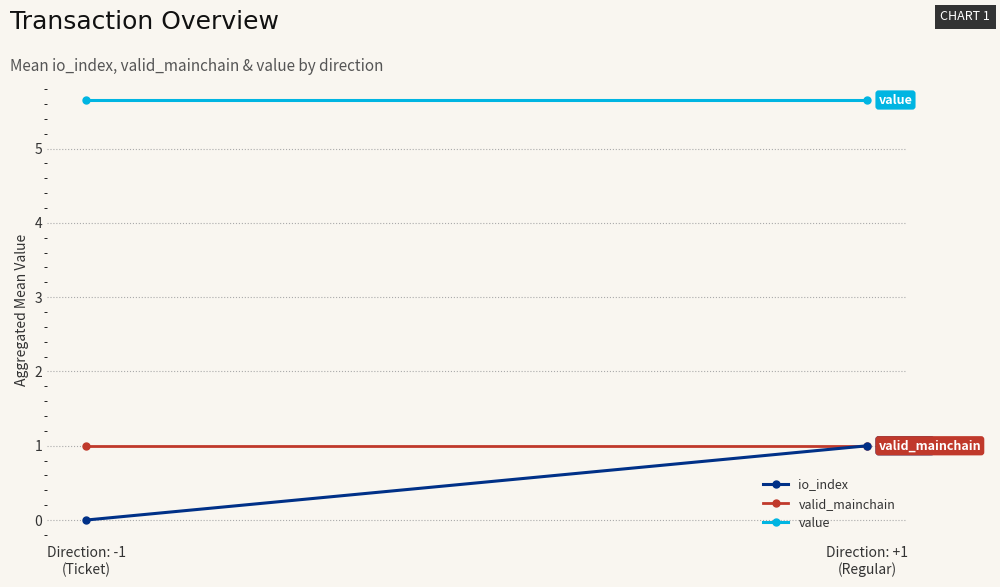

At which label is valid_mainchain closest to 1?

Direction: -1
(Ticket)